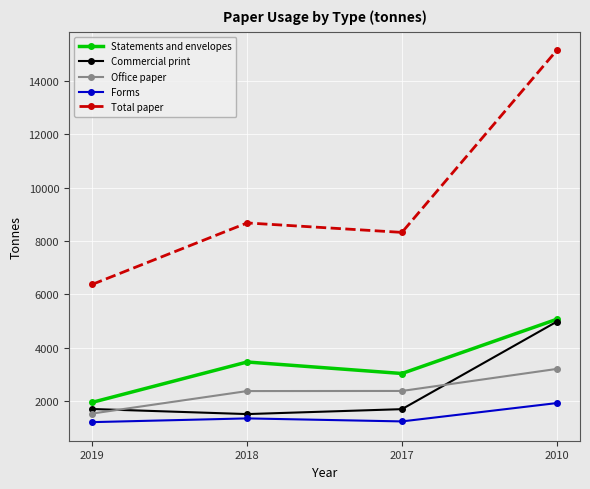

Rank the categories by Statements and envelopes value from lowest to highest.

2019, 2017, 2018, 2010